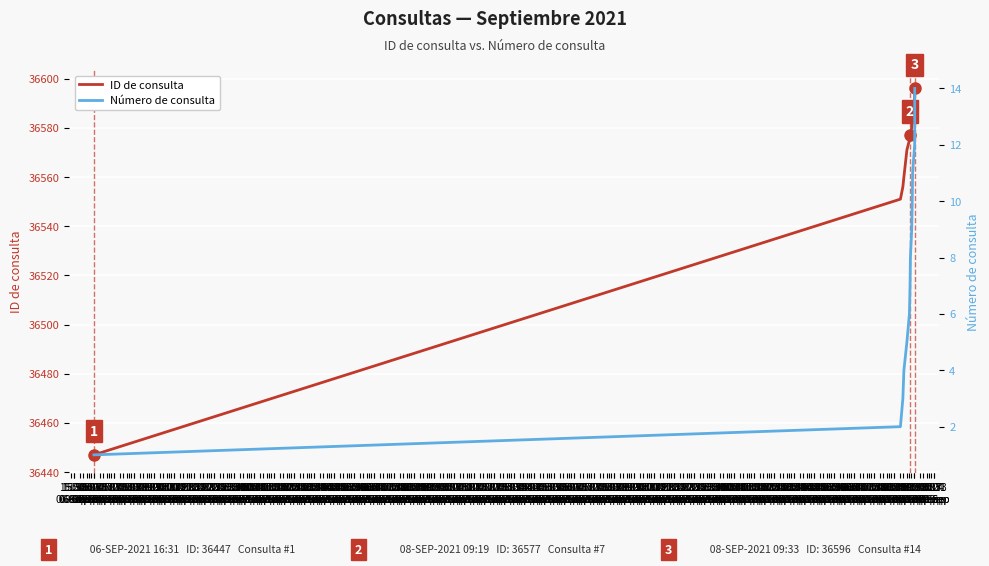

What is the label of the 12th point from the right?

15:33
06-Sep